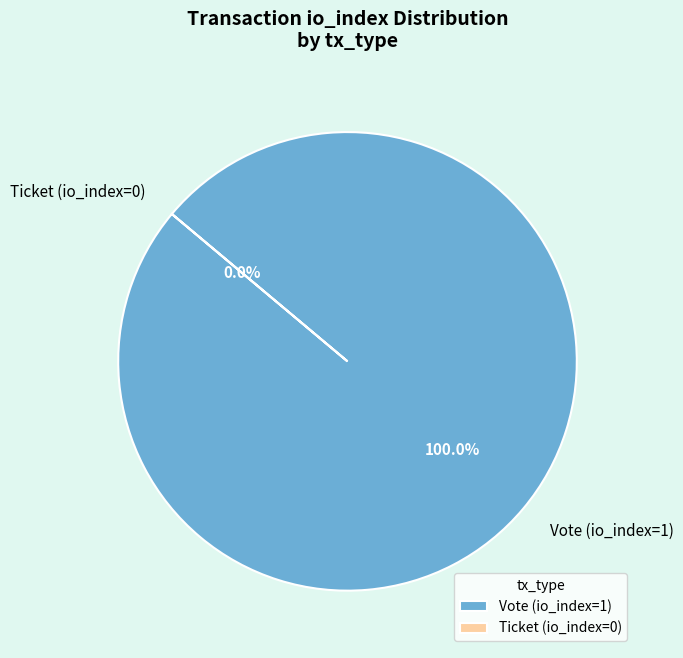

How many segments does this pie chart have?

2